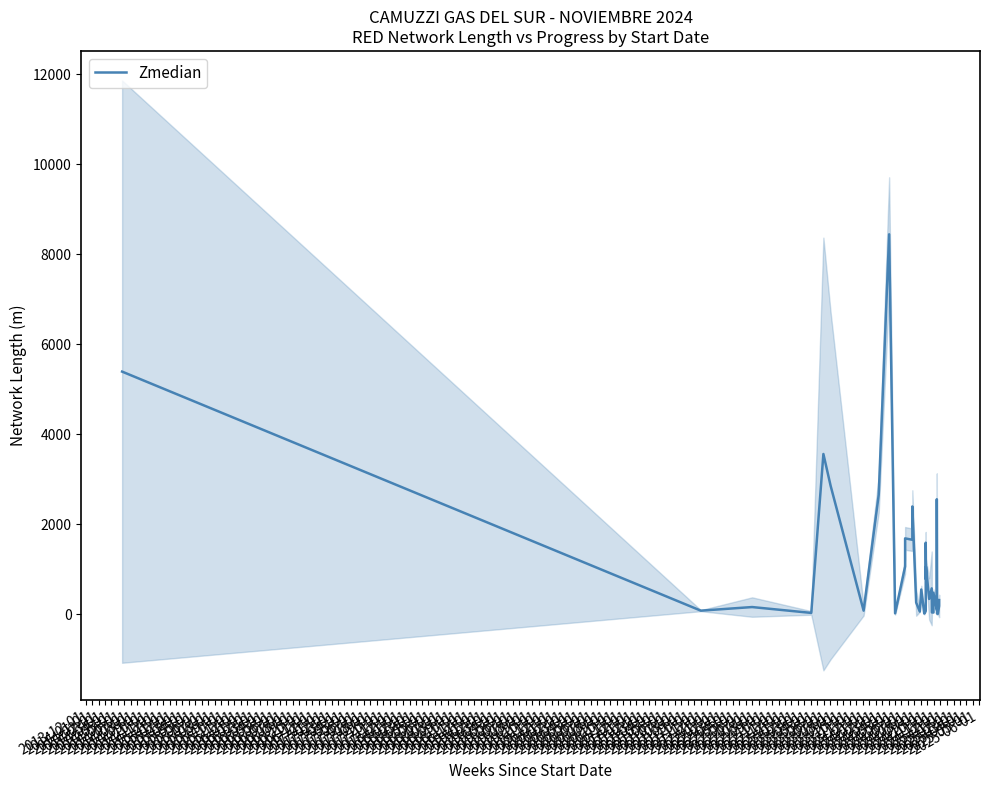

List the labels in order of value, smallest first.

2016-06-01, 2015-05-01, 2016-05-01, 2014-09-01, 2014-03-01, 2015-12-01, 2016-01-01, 2015-03-01, 2015-06-01, 2014-01-01, 2014-06-01, 2016-03-01, 2014-02-01, 2016-07-01, 2015-02-01, 2016-08-01, 2015-10-01, 2016-02-01, 2015-04-01, 2015-11-01, 2015-08-01, 2014-10-01, 2015-09-01, 2015-07-01, 2014-12-01, 2014-11-01, 2015-01-01, 2016-04-01, 2014-07-01, 2014-05-01, 2014-04-01, 2013-12-01, 2014-08-01